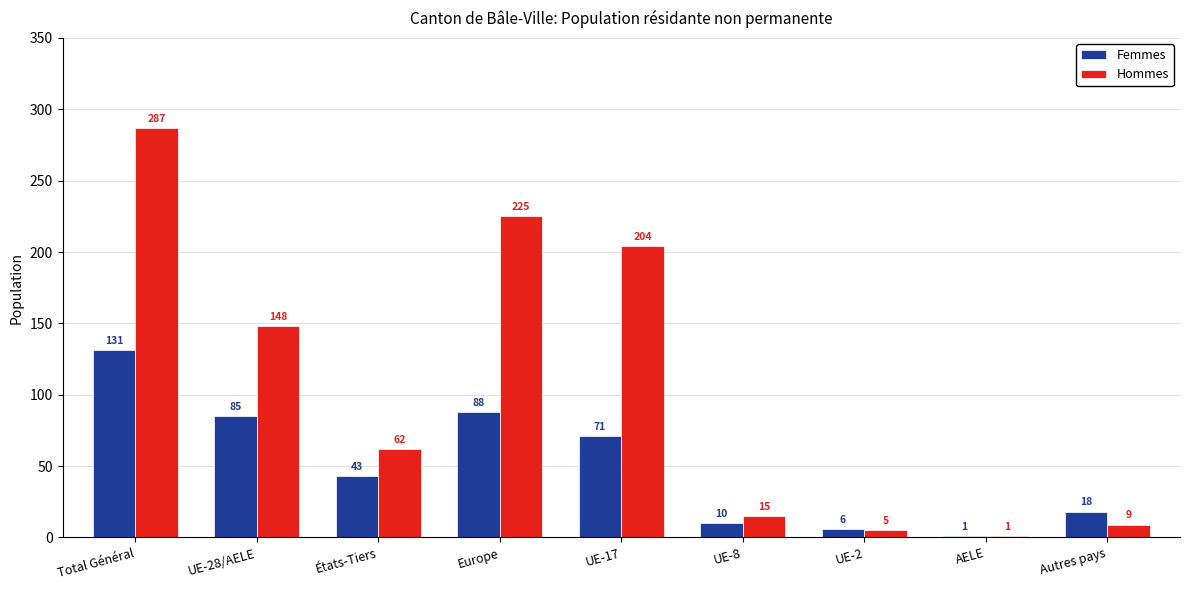

How many distinct data groups are displayed?

2